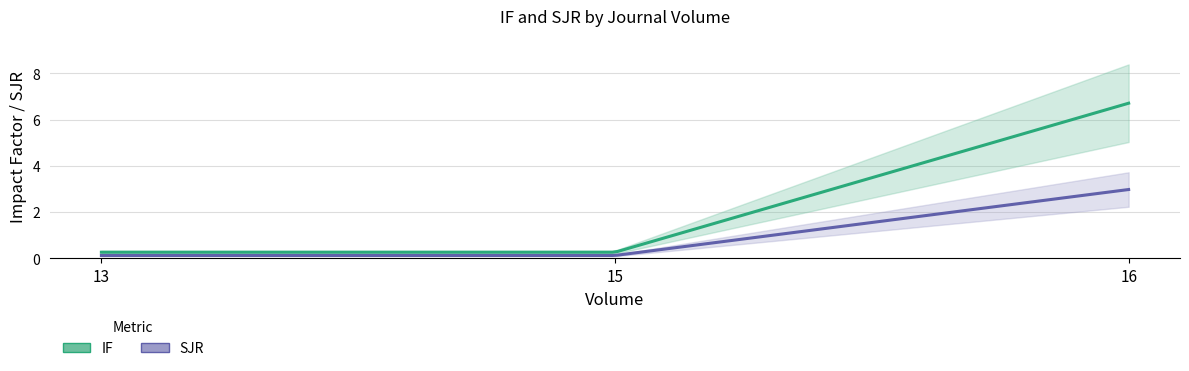

Reading left to right, extract all data points from this chart.

IF: 13=0.3	15=0.3	16=6.7
SJR: 13=0.1	15=0.1	16=3.0